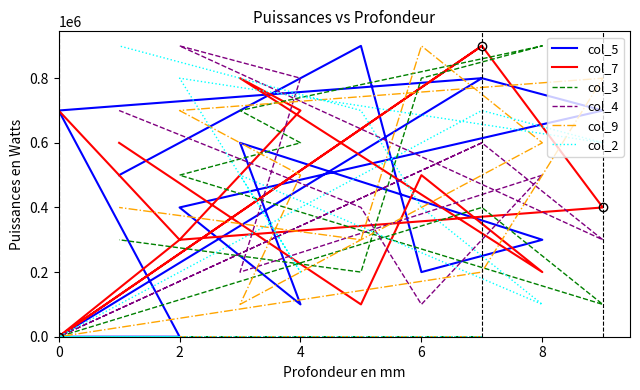

Rank the series at 0 from lowest to highest value.

col_3, col_9, col_2, col_4, col_5, col_7